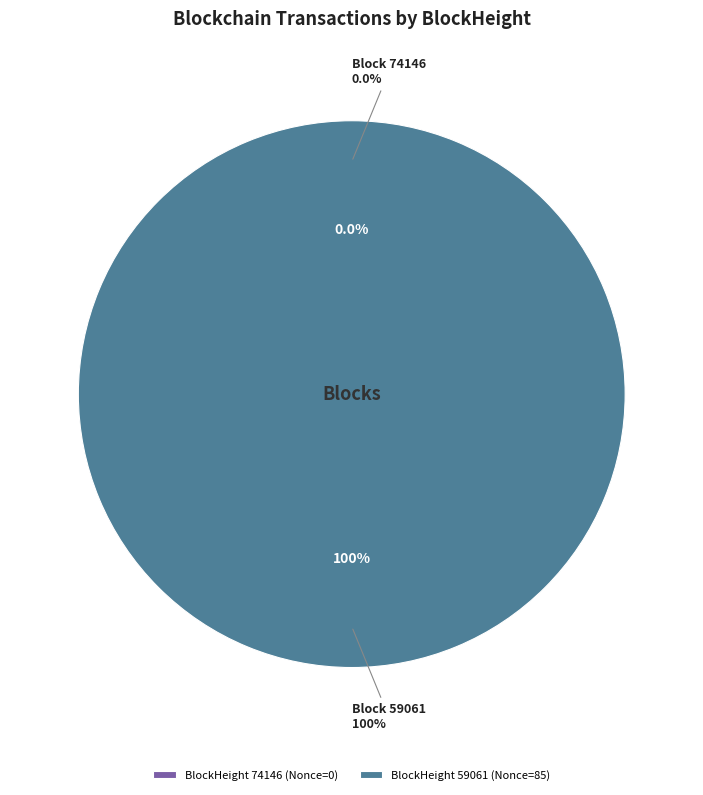

What is the change in value from 74146 to 59061?

+85